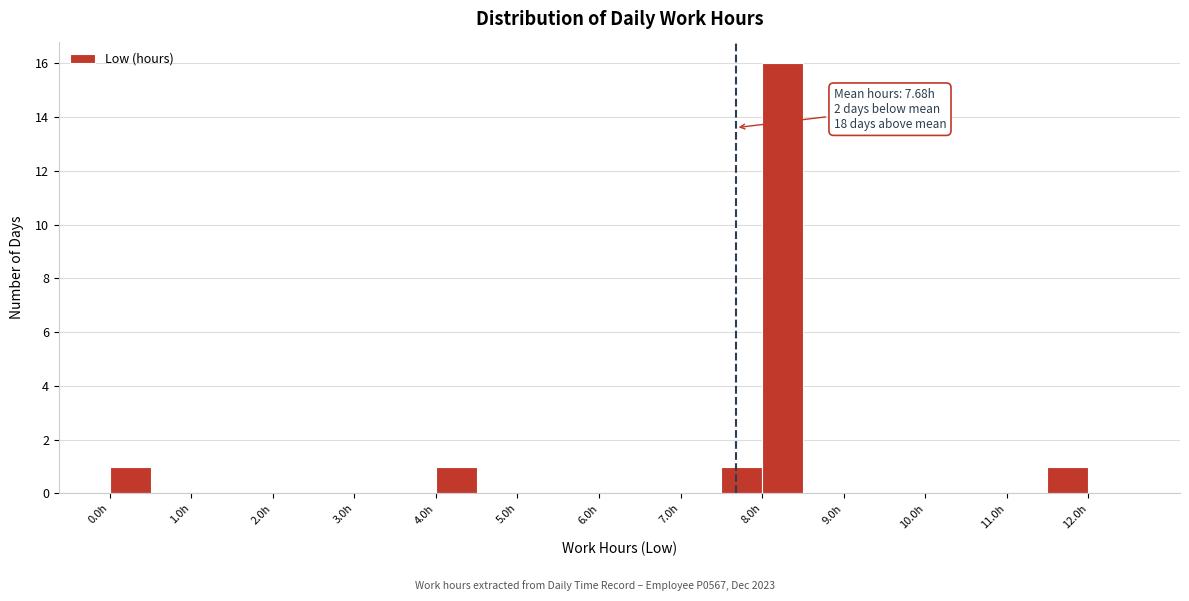

Over which range of the x-axis is the bar tallest?

8.0 to 8.5